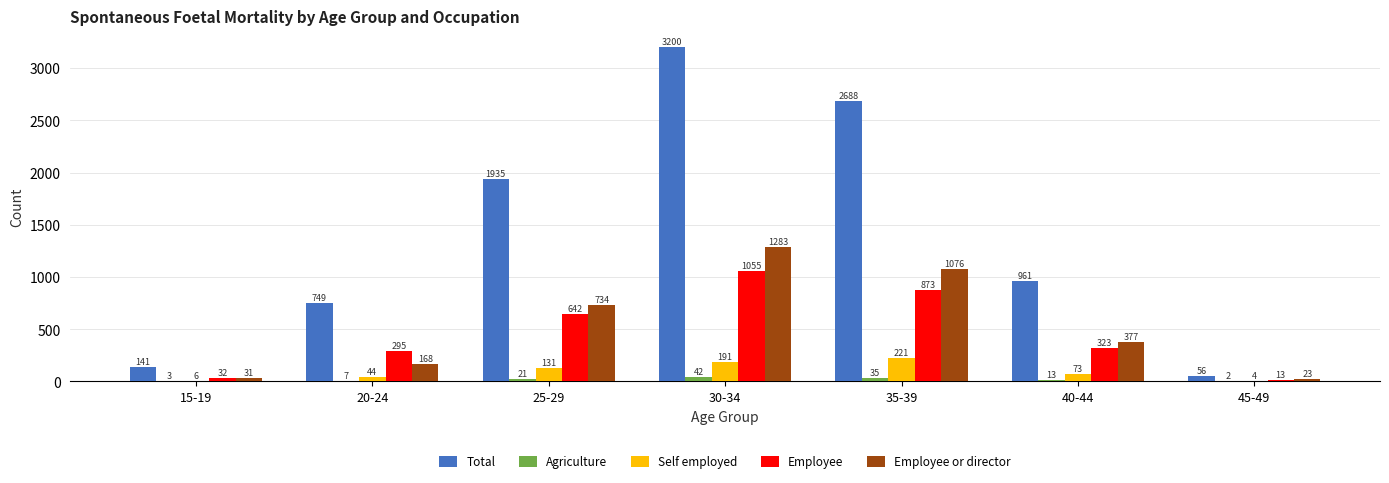

The value of Employee at 35-39 is 873. True or false?

True